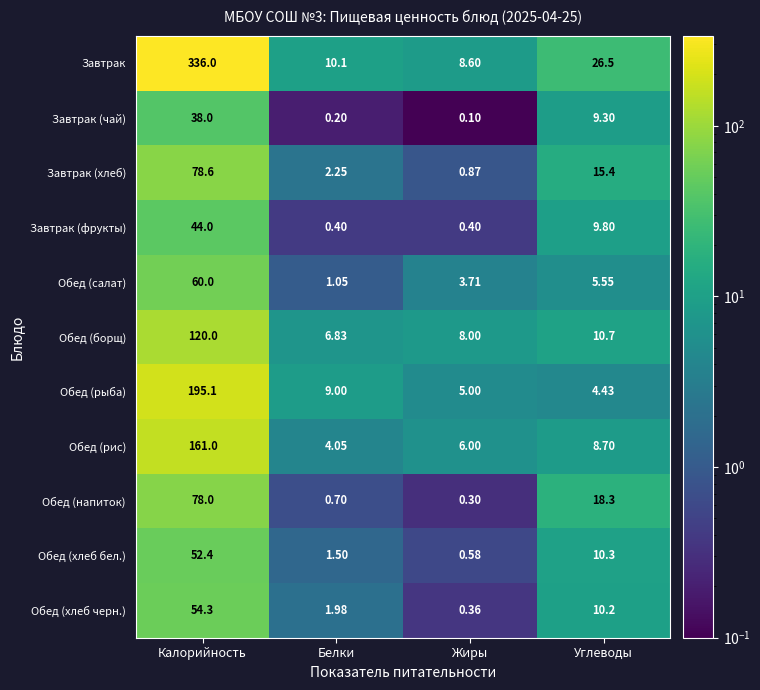

At how many categories does at least one series exceed 37?

1